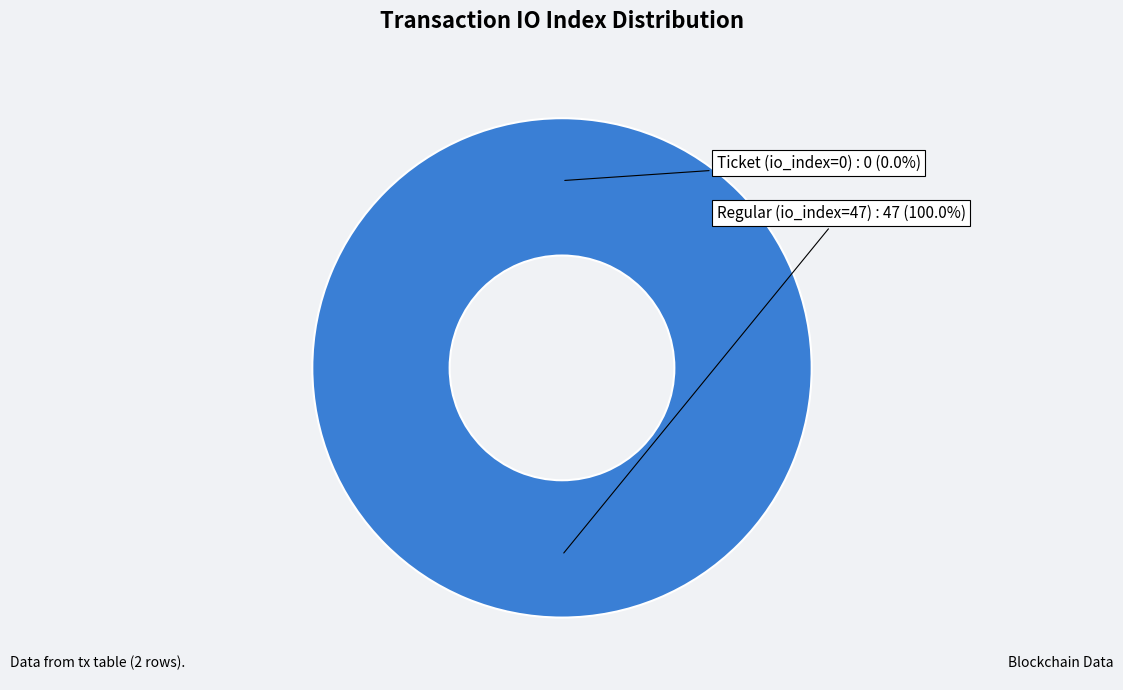

What is the majority slice?

Regular (io_index=47)